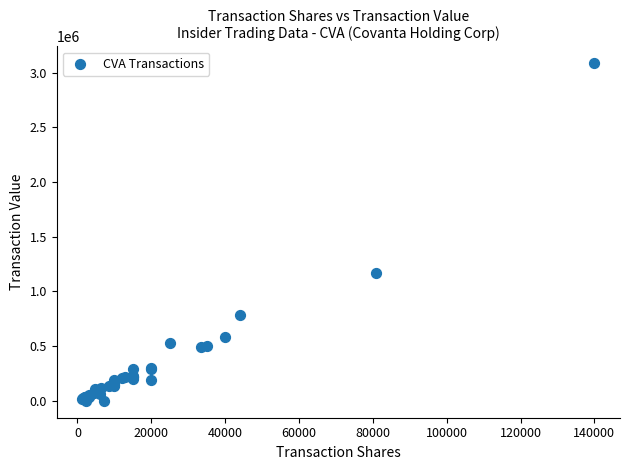

What Y value in the scatter plot is closest to 1542660?

1170421